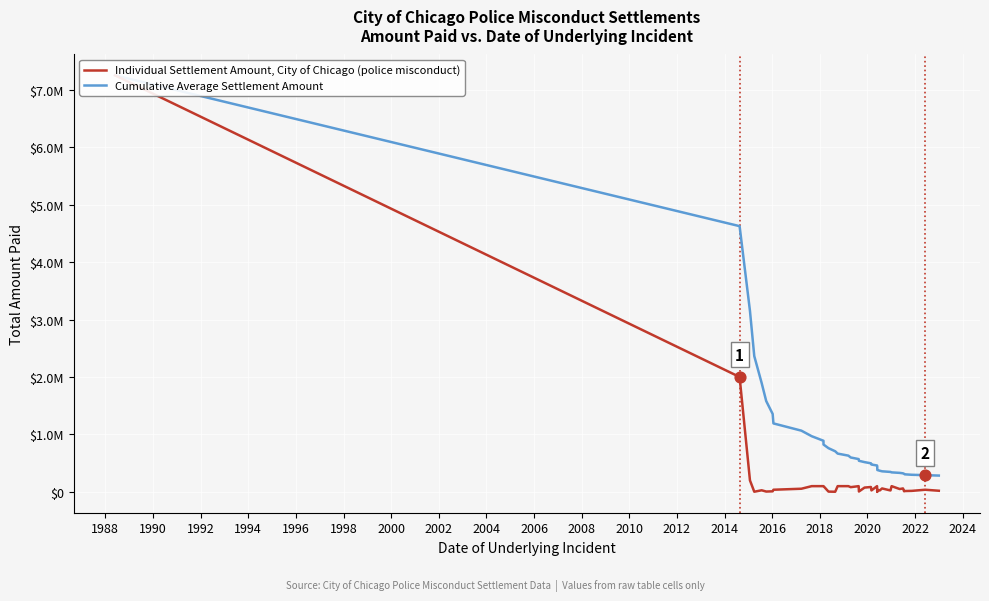

At how many categories does at least one series exceed 6485930?

1